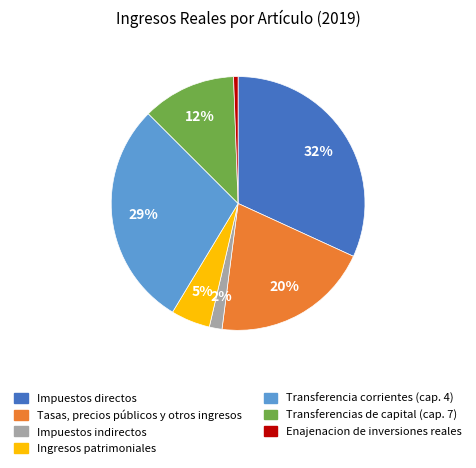

How many slices are in this pie chart?

7